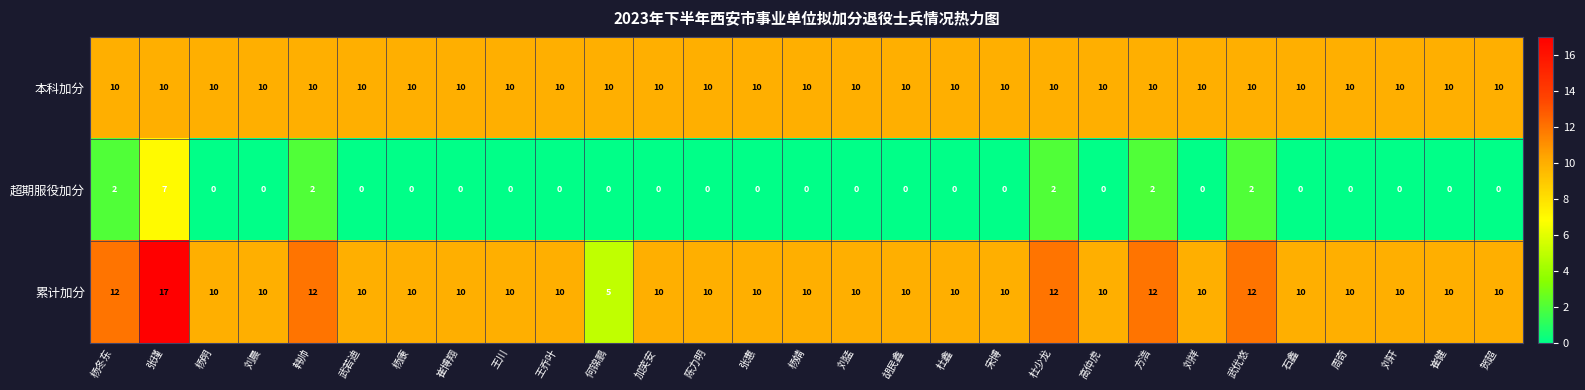

Which label corresponds to the largest value in the chart?

张瑾